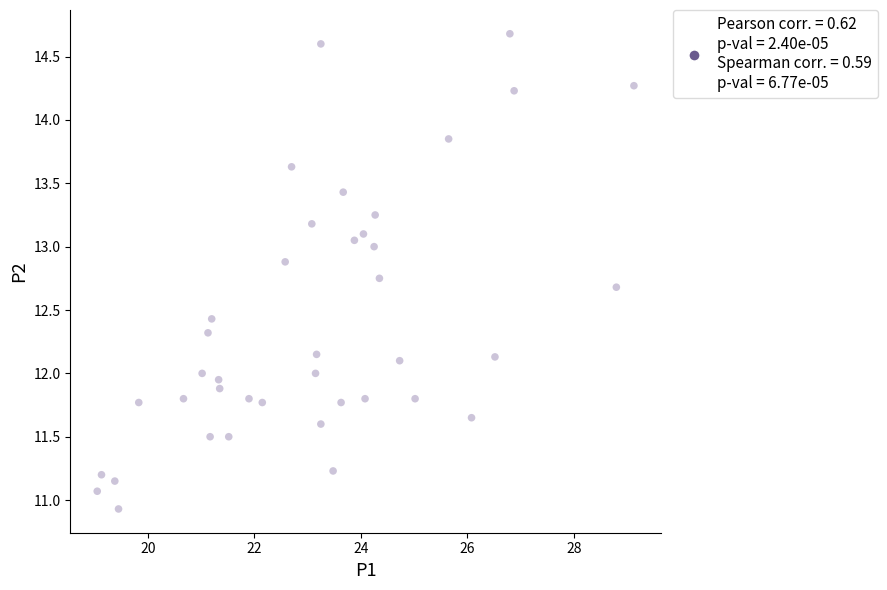

What is the range of X values (max minus min)?

10.1